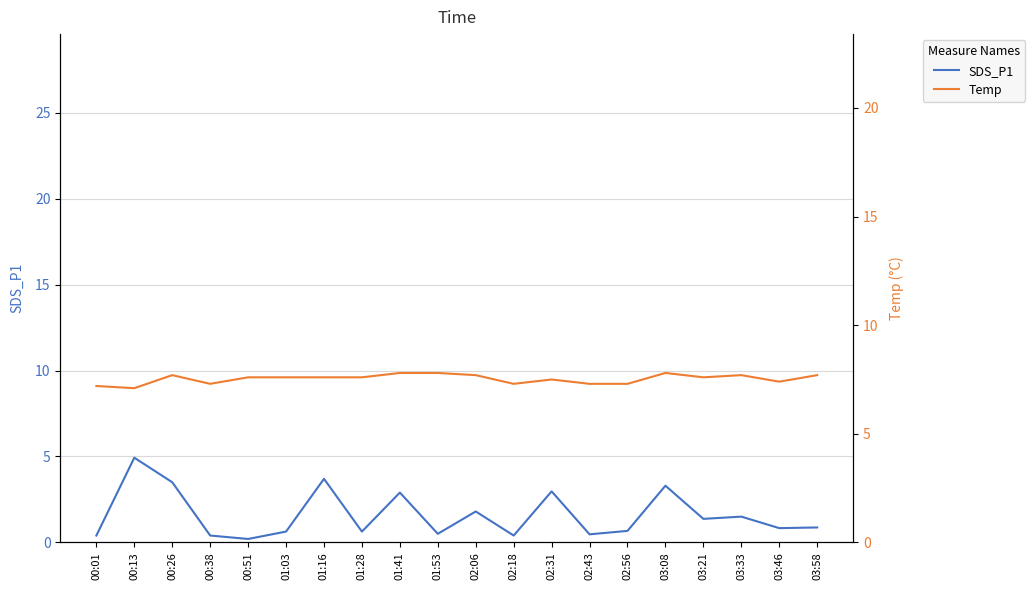

Which series has the largest total across all categories?

Temp